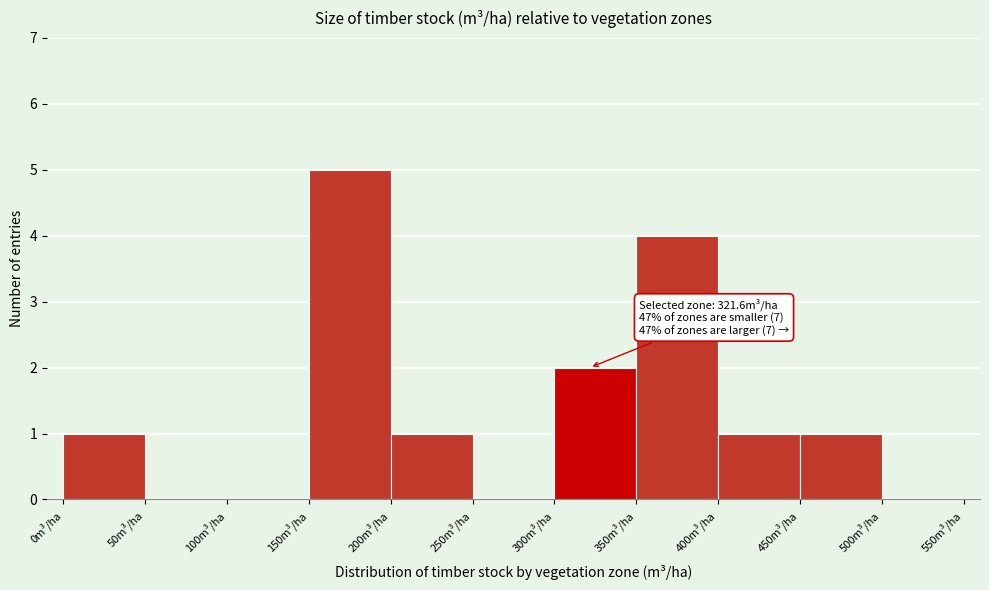

Over which range of the x-axis is the bar tallest?

150 to 200